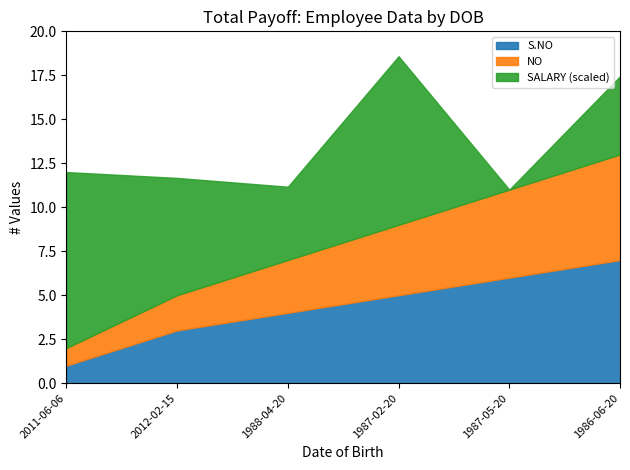

What is the total value across all series at 1987-05-20?

11.0